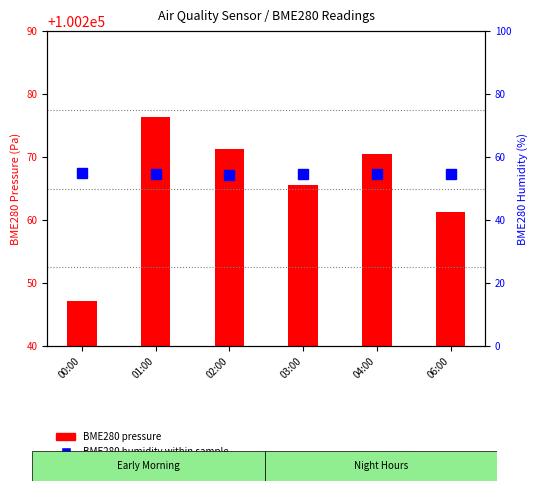

What is the sum of the BME280 pressure values at 04:00 and 06:00?

200531.7